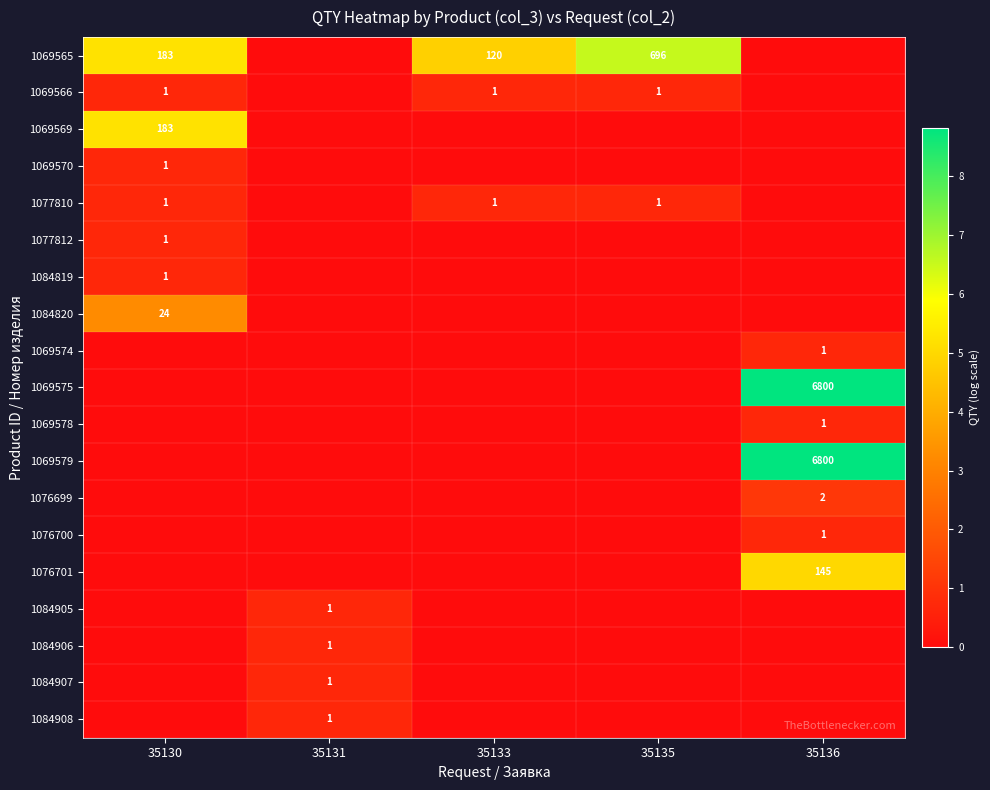

True or false: 1069566 has a value of 2 at 35135.

False